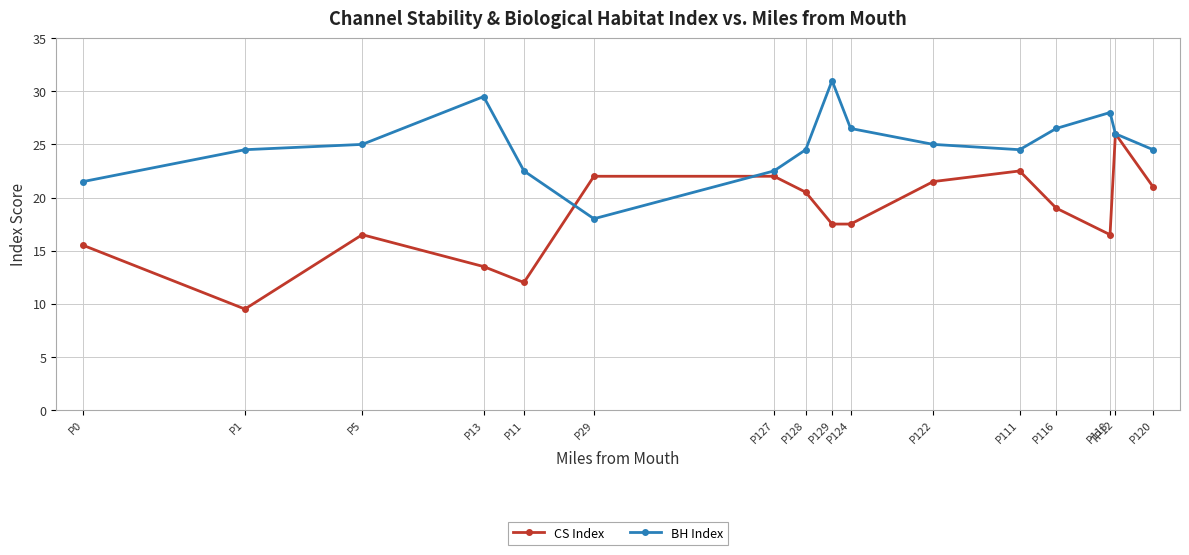

What is the label of the 7th point from the right?

P124